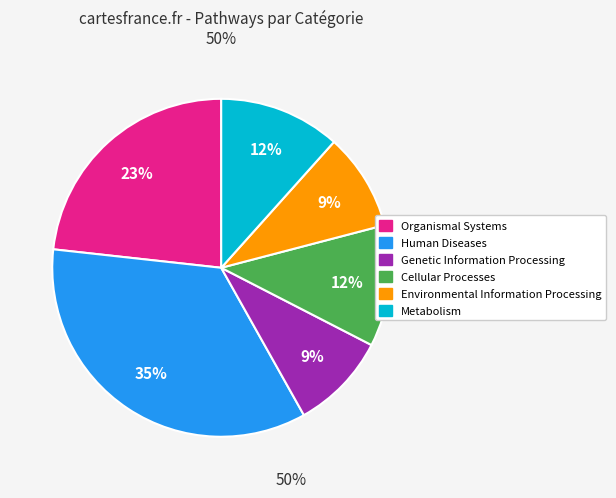

Is it true that Genetic Information Processing is 1% of the pie?

False